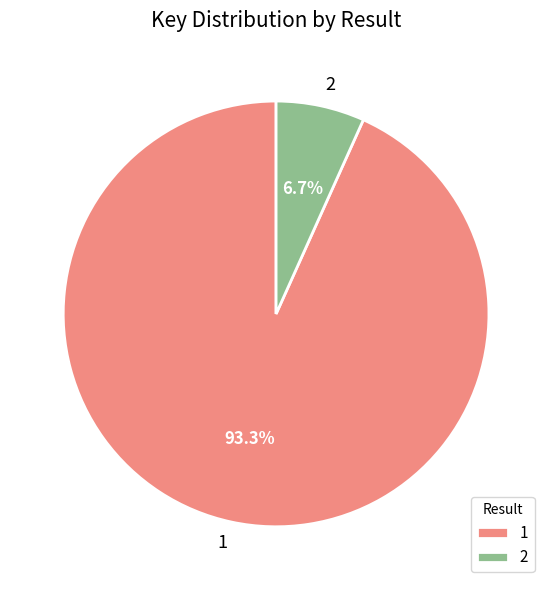

Is it true that 2 is 16% of the pie?

False